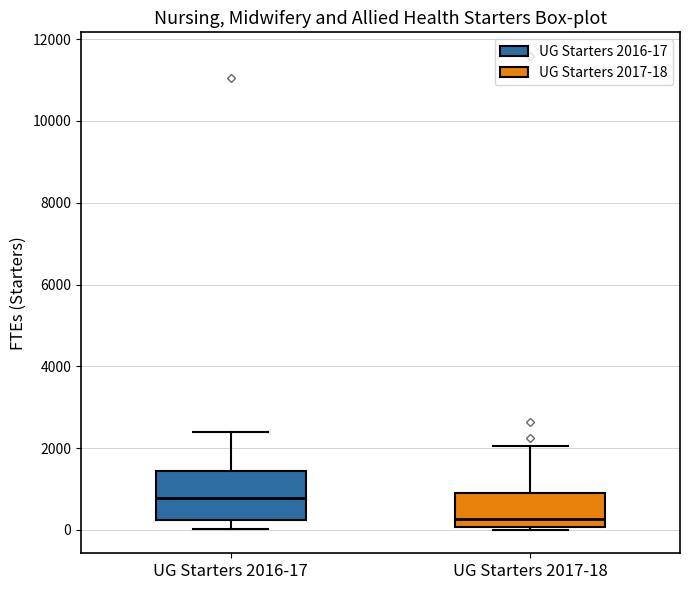

Which box has the highest median line?

UG Starters 2016-17